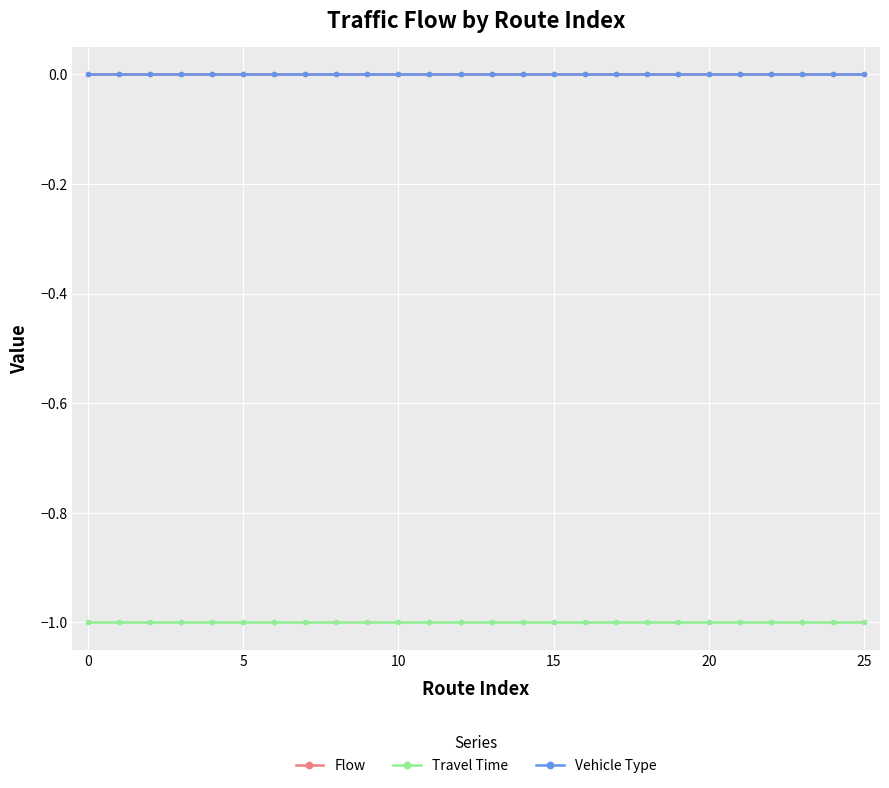

Reading left to right, what are all the values shown in this chart?

Flow: 0	0	0	0	0	0	0	0	0	0	0	0	0	0	0	0	0	0	0	0	0	0	0	0	0	0
Travel Time: -1	-1	-1	-1	-1	-1	-1	-1	-1	-1	-1	-1	-1	-1	-1	-1	-1	-1	-1	-1	-1	-1	-1	-1	-1	-1
Vehicle Type: 0	0	0	0	0	0	0	0	0	0	0	0	0	0	0	0	0	0	0	0	0	0	0	0	0	0